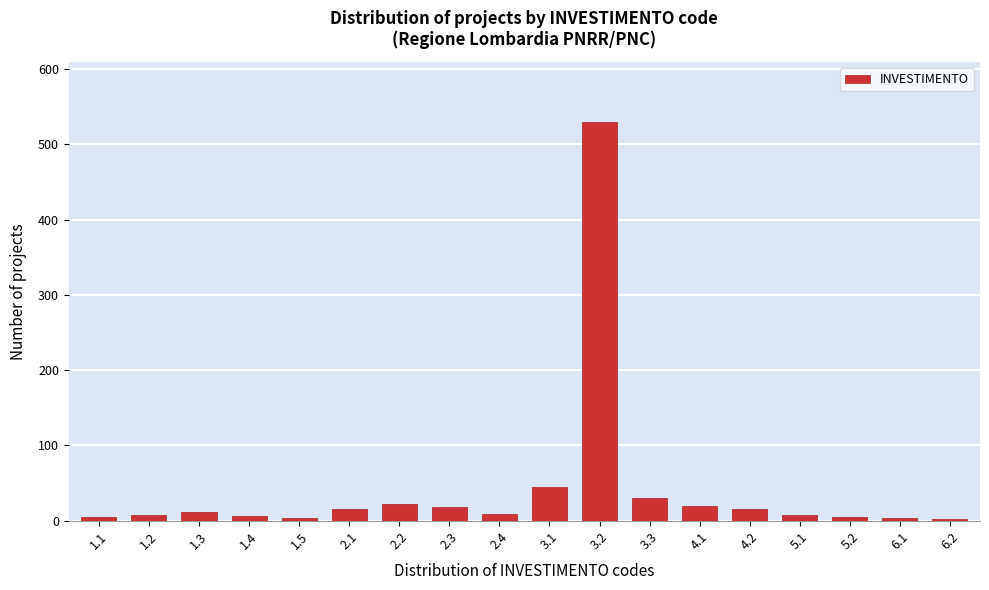

What is the sum of all values?

756